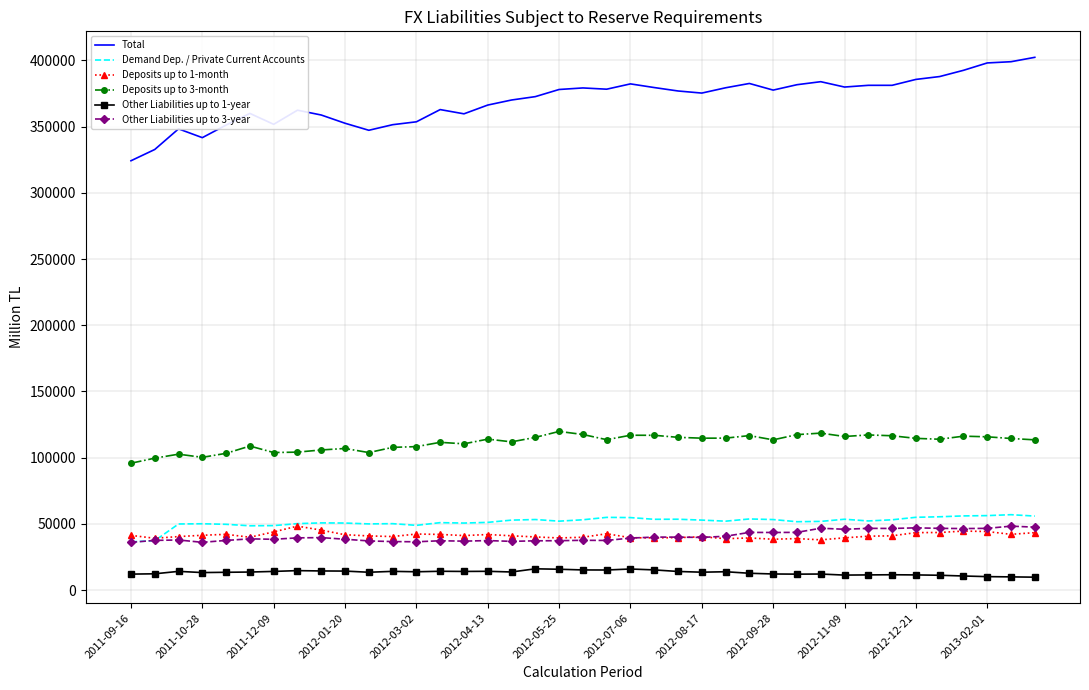

True or false: Deposits up to 1-month and Other Liabilities up to 1-year intersect in this chart.

False